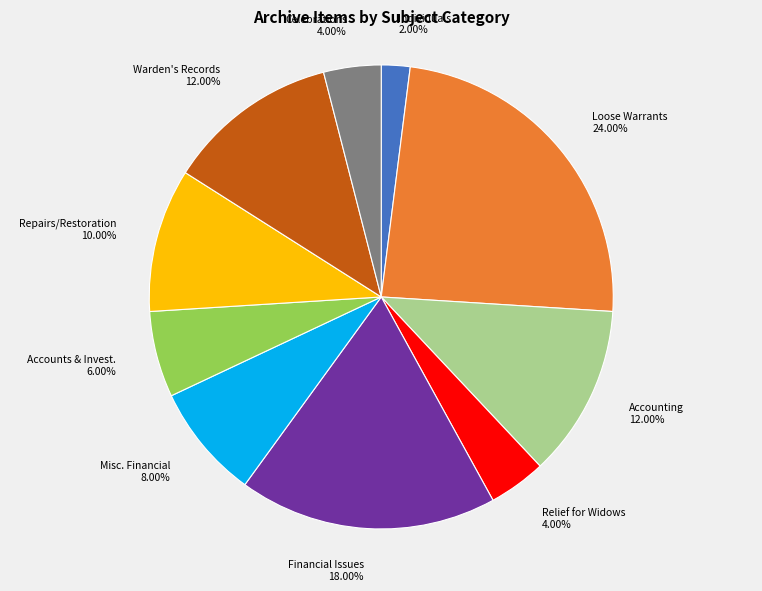

Which has a higher value, Loose Warrants for Payment or Warden's Records?

Loose Warrants for Payment